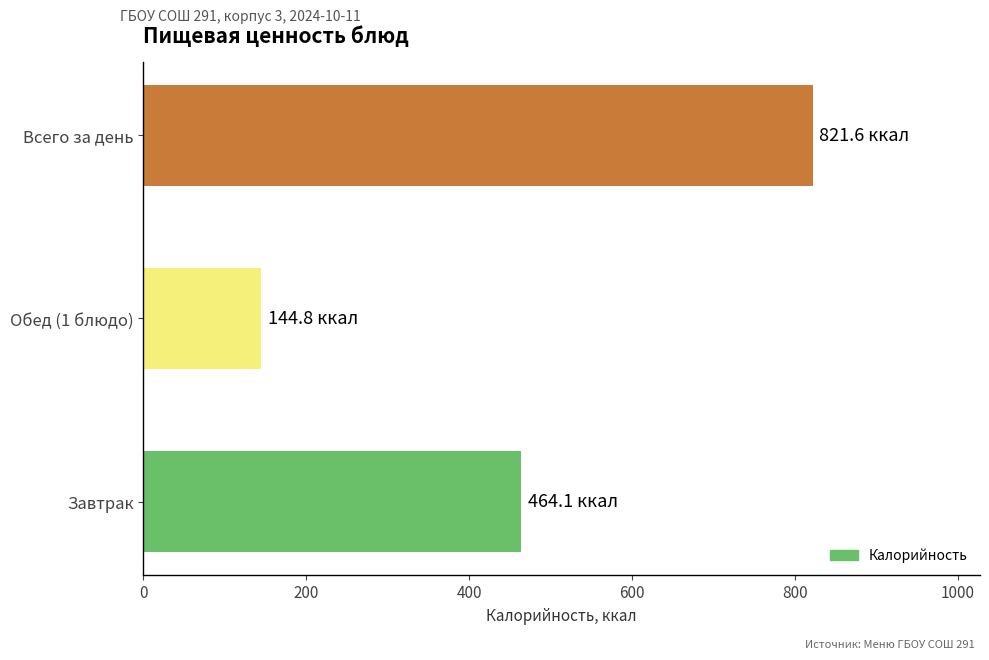

Is it true that the value at Завтрак is 244.5?

False